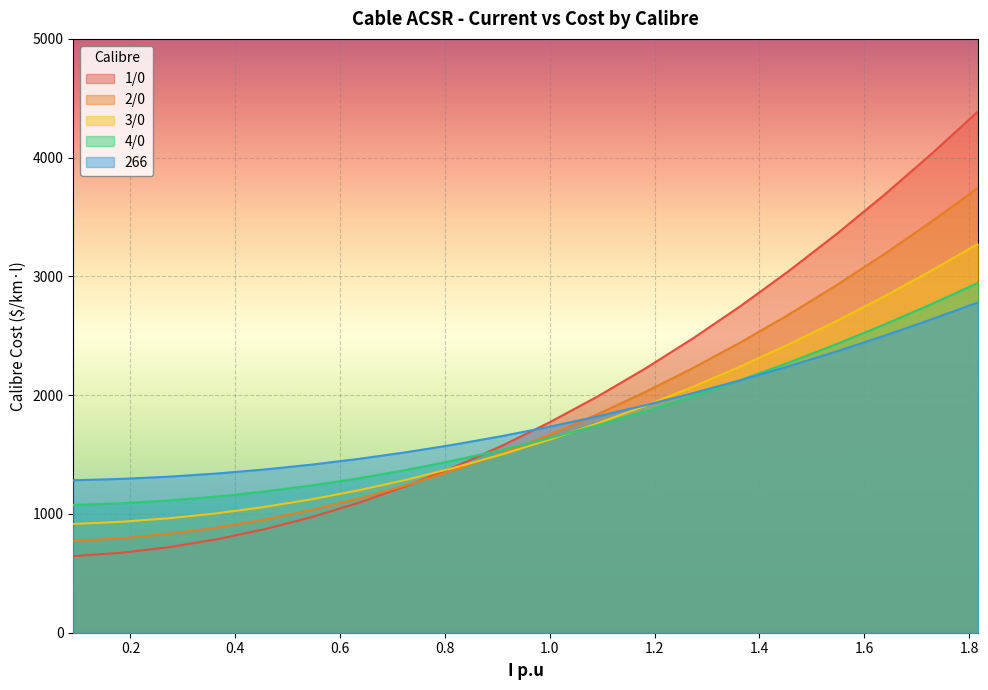

Does the chart display data point markers on the line(s)?

No